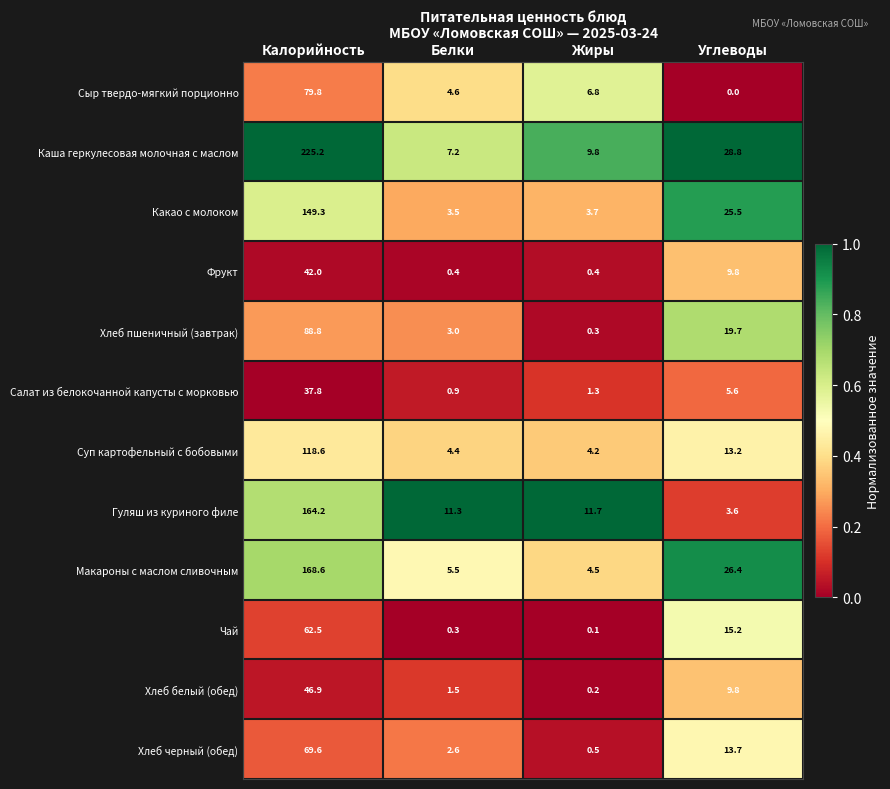

Which series has the largest total across all categories?

Каша геркулесовая молочная с маслом